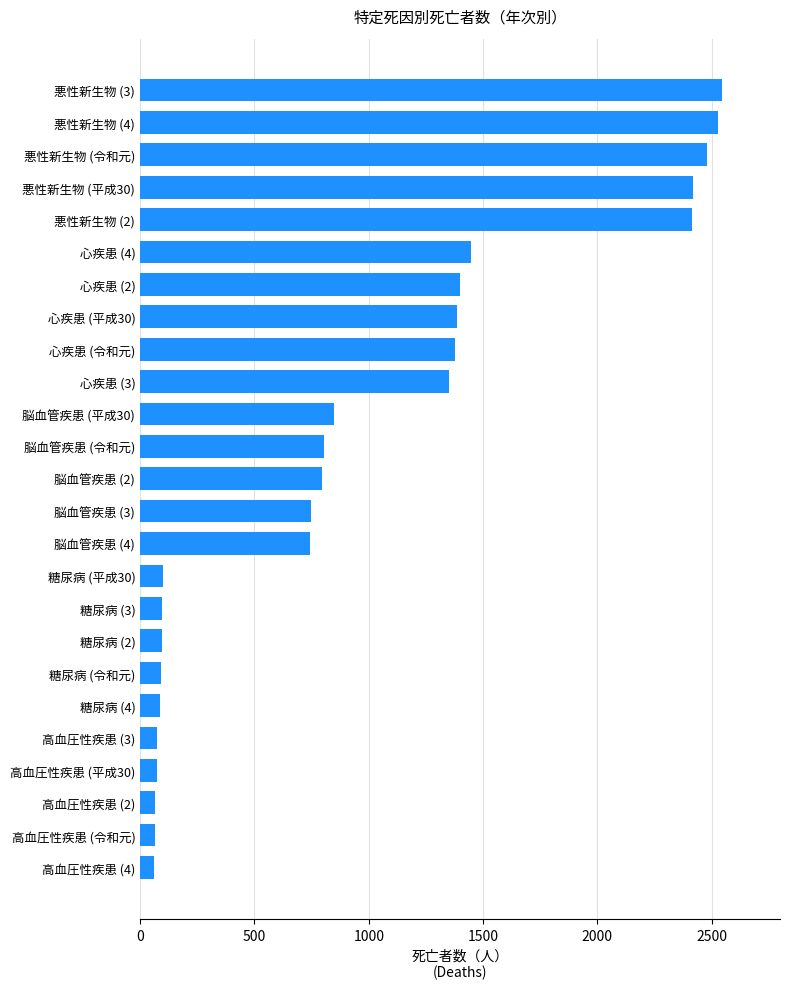

Which has a higher value, 悪性新生物 (平成30) or 悪性新生物 (3)?

悪性新生物 (3)